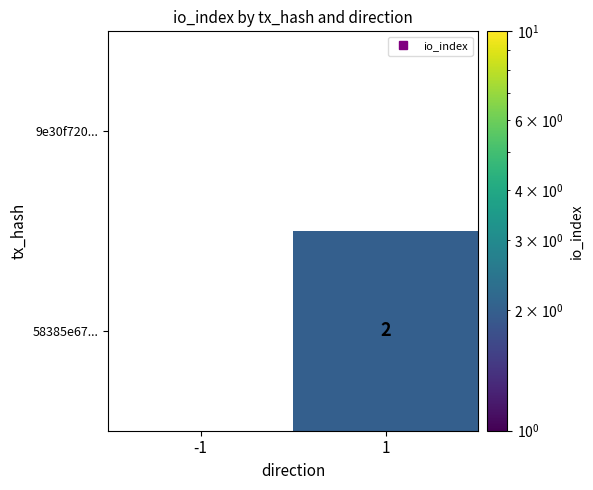

Rank the series by their maximum value, from highest to lowest.

9e30f720..., 58385e67...